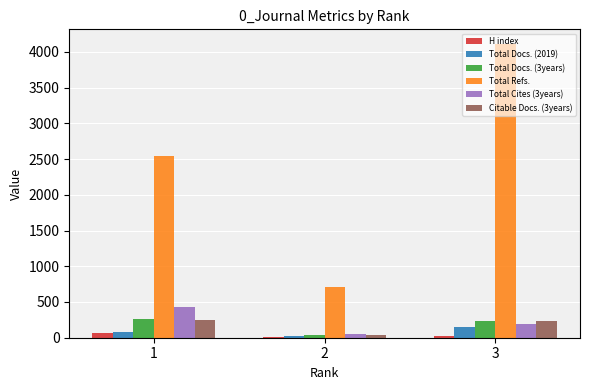

Which series has the largest total across all categories?

Total Refs.